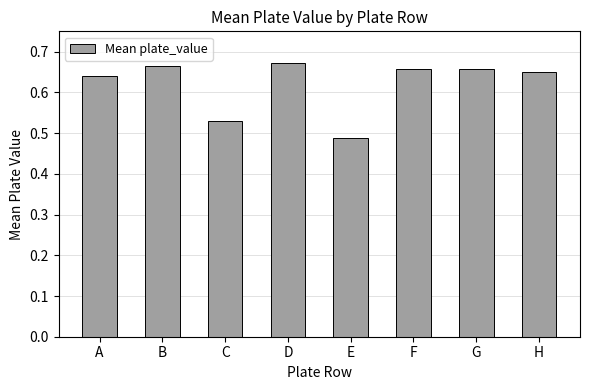

What is the sum of all values?

5.0